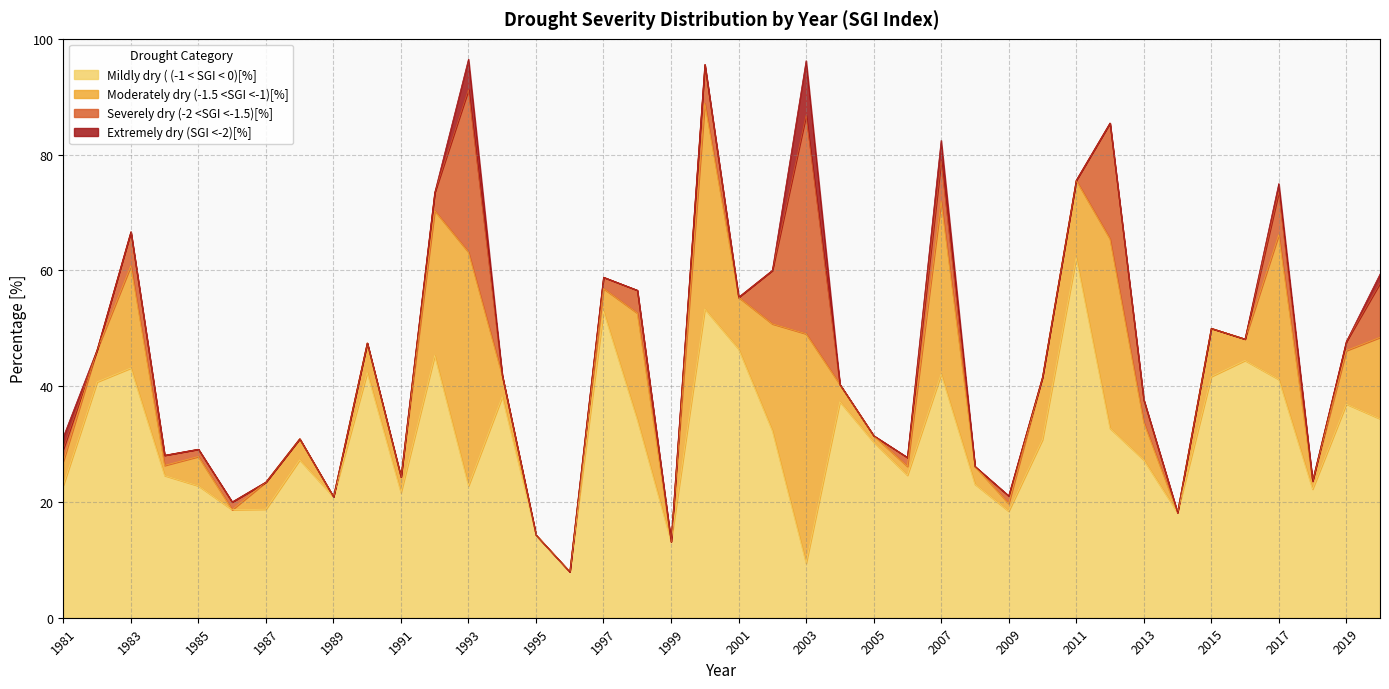

What is the difference between the Moderately dry (-1.5 <SGI <-1)[%] values at 1985 and 2019?

4.2